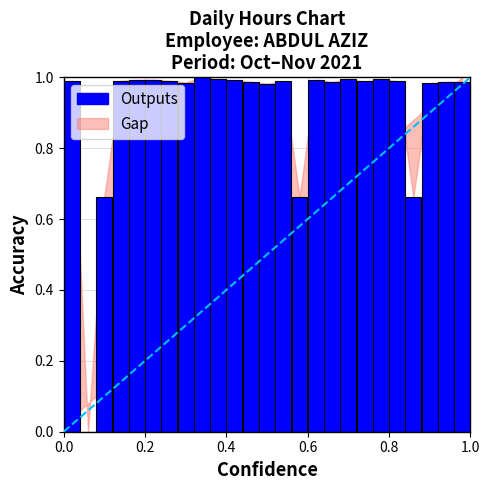

What is the sum of all values?

22.8